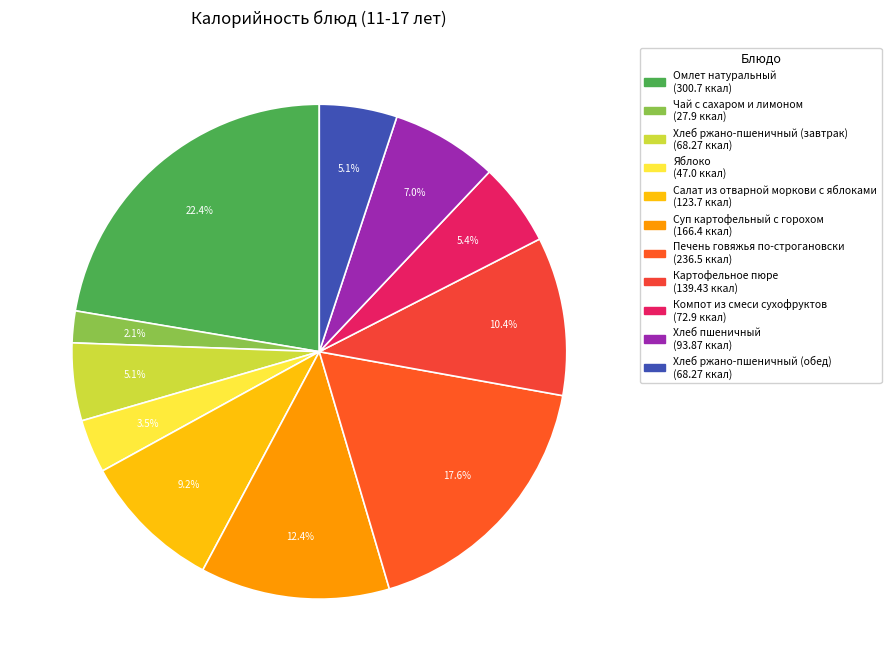

Which category has the smallest portion of the pie?

Чай с сахаром и лимоном